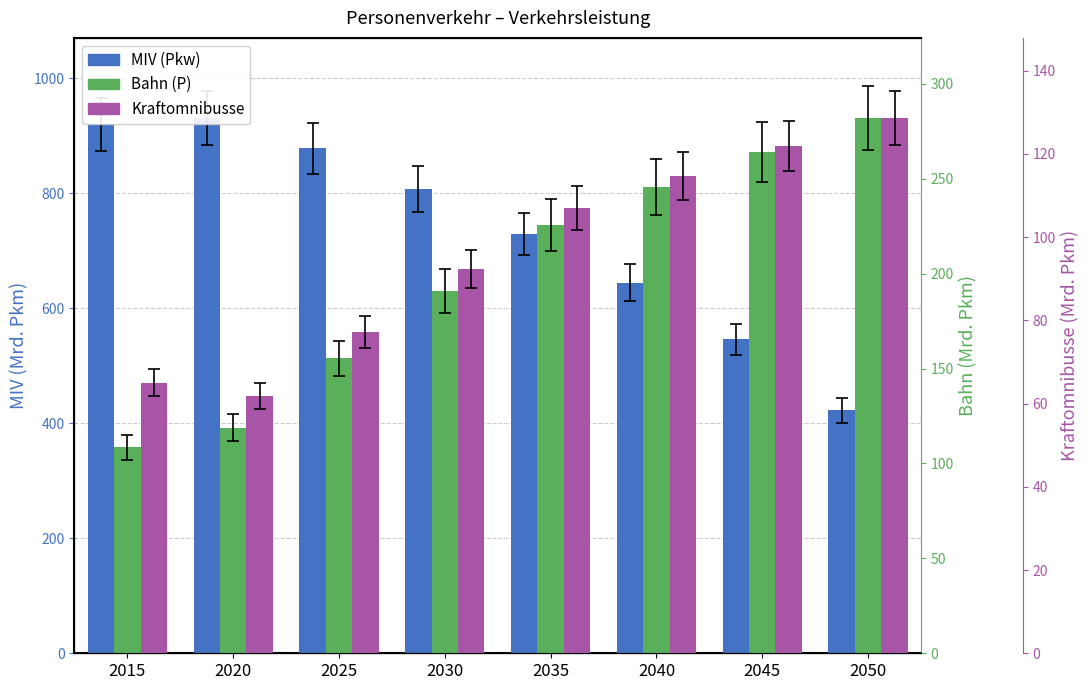

Which series has the largest range (max minus min)?

MIV (Pkw)